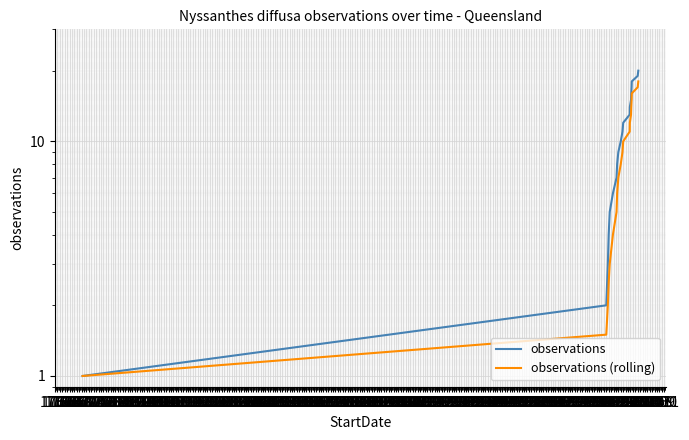

True or false: observations (rolling) and observations intersect in this chart.

False